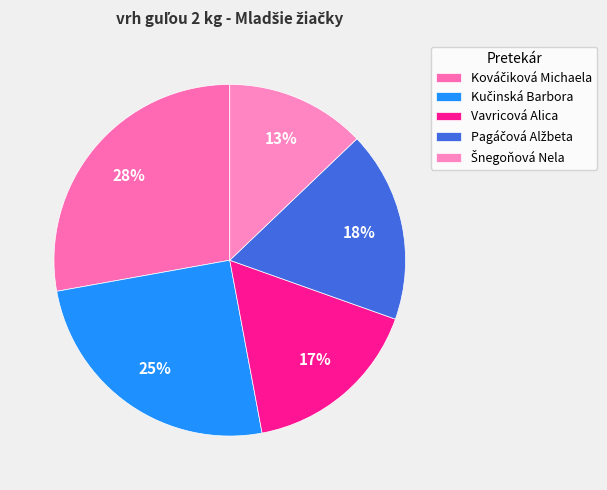

How many segments does this pie chart have?

5